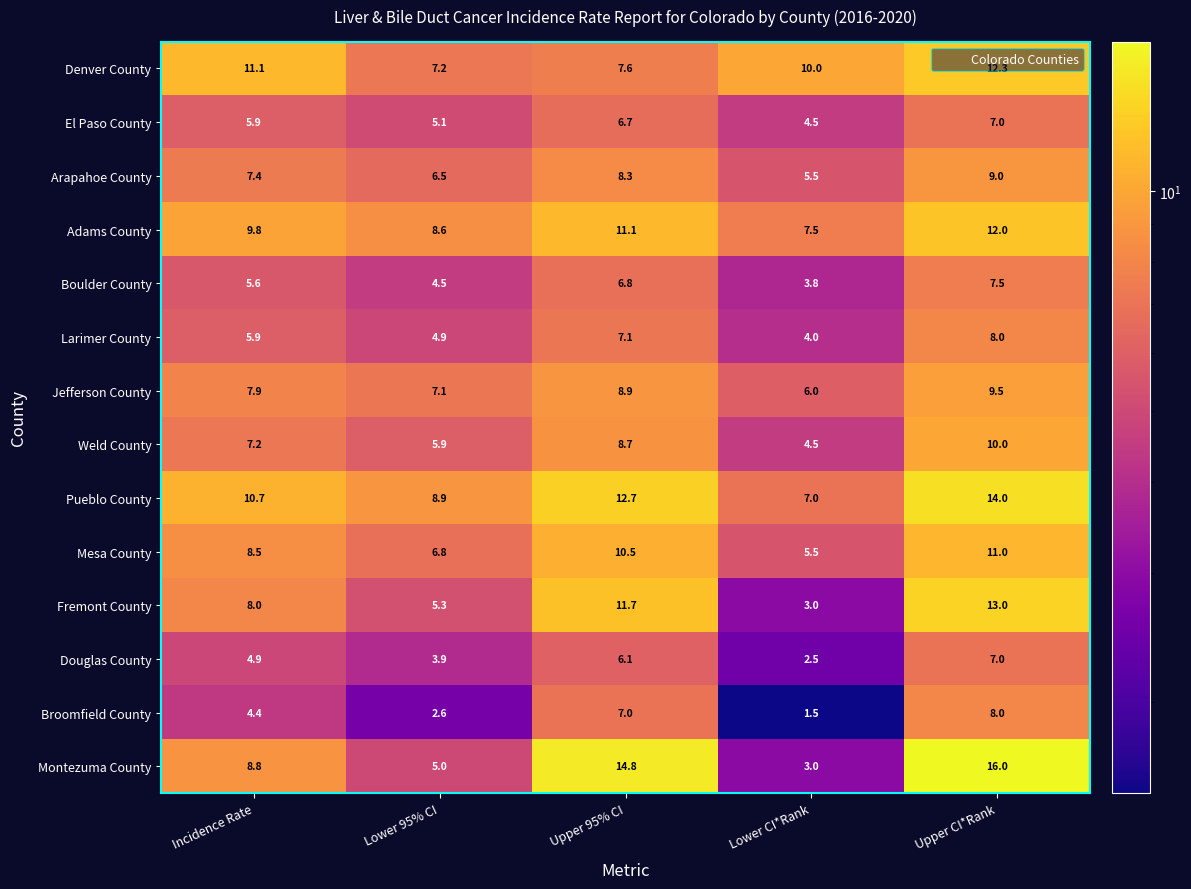

What is the difference between the second highest and second lowest values in the Boulder County series?

2.3